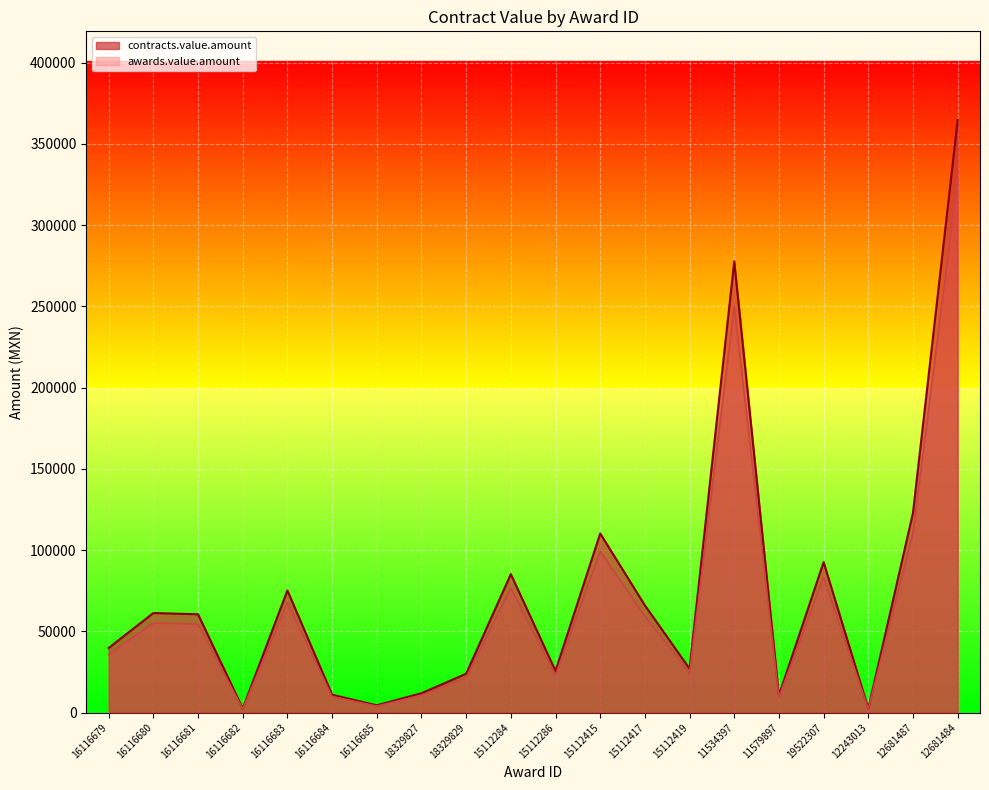

What are all the series names shown in the legend?

contracts.value.amount, awards.value.amount